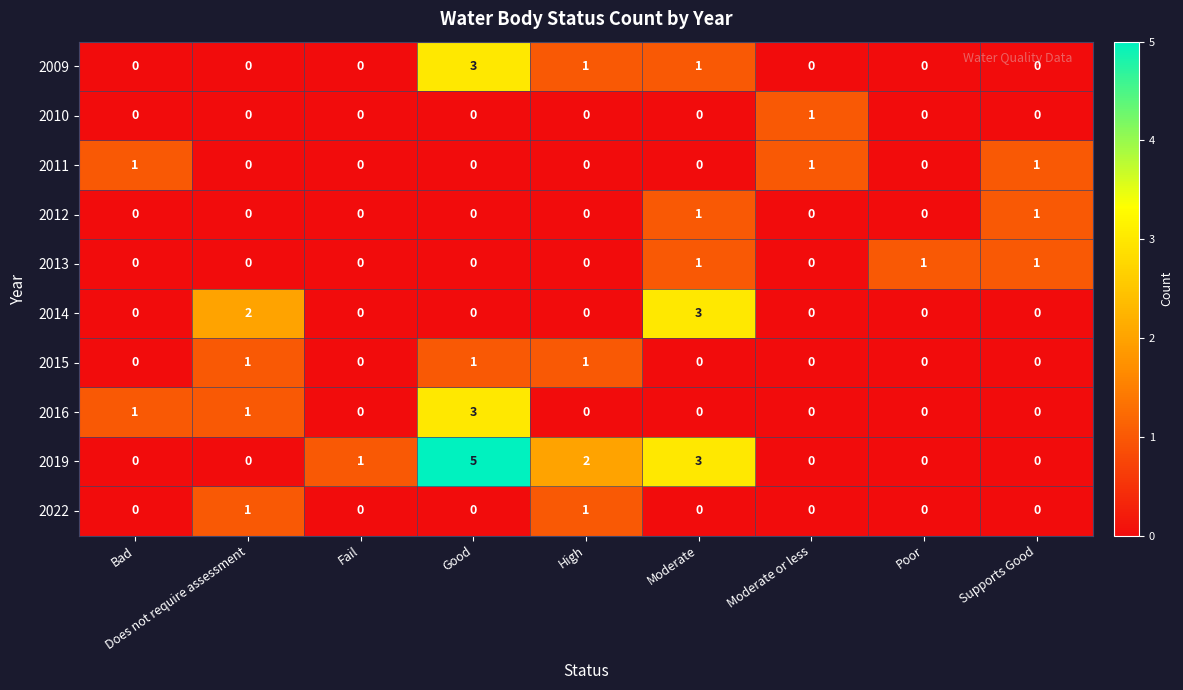

What is the spread (max minus min) of values at Poor?

1